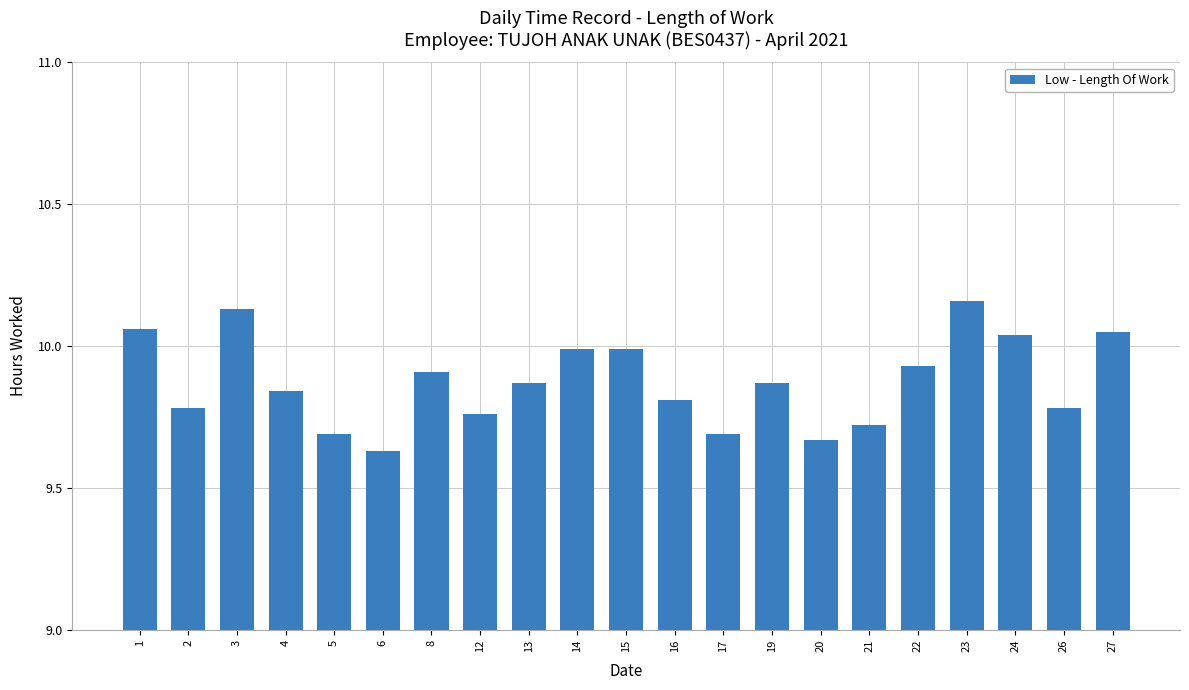

Which has a higher value, 13 or 17?

13